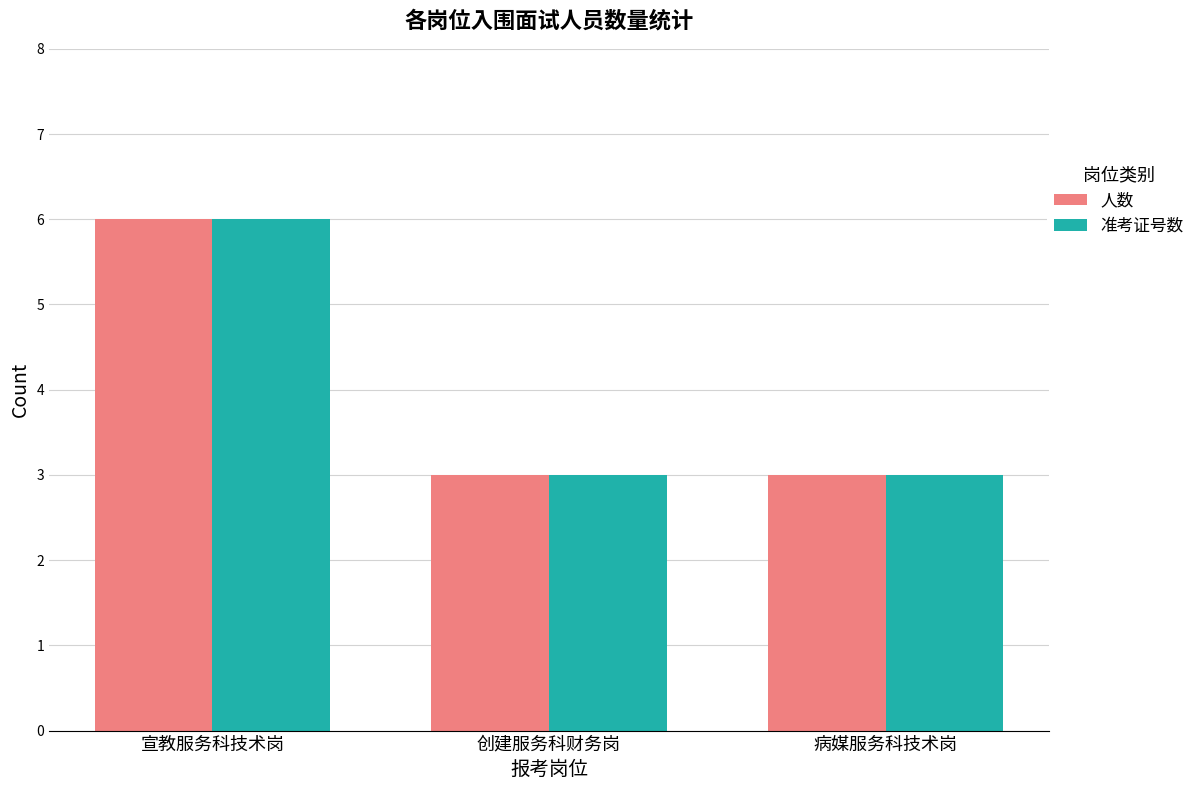

Count the 人数 values in the range 3 to 6.

3